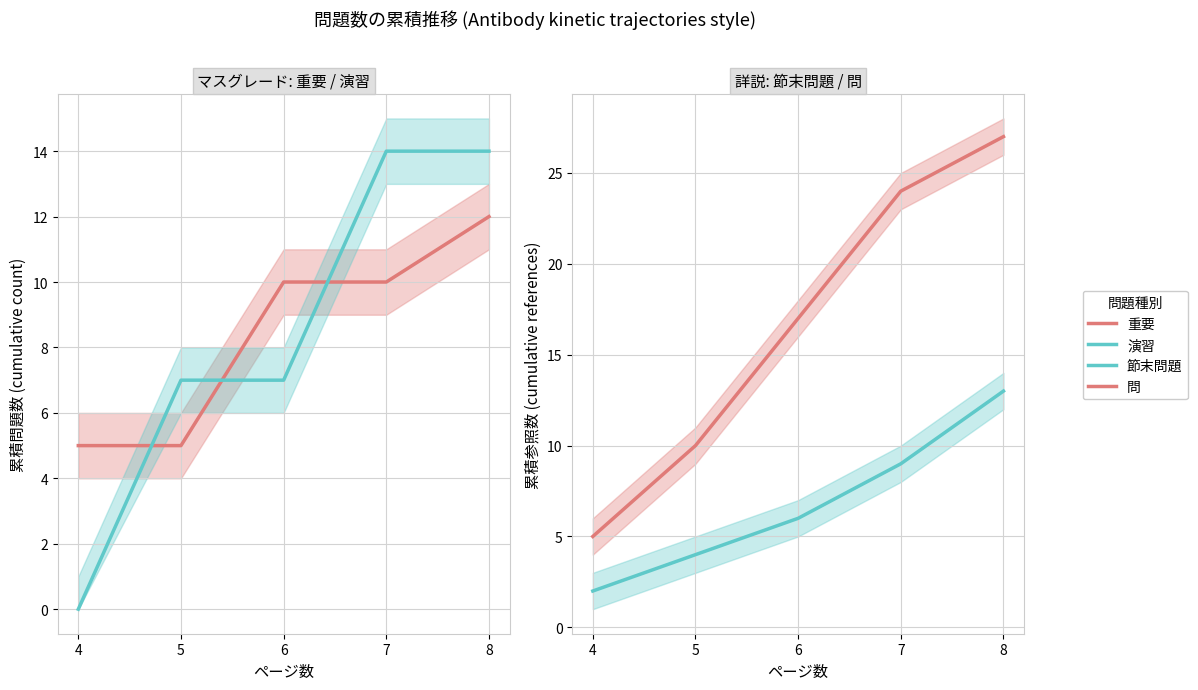

Where does the 節末問題 series first go above 6?

7